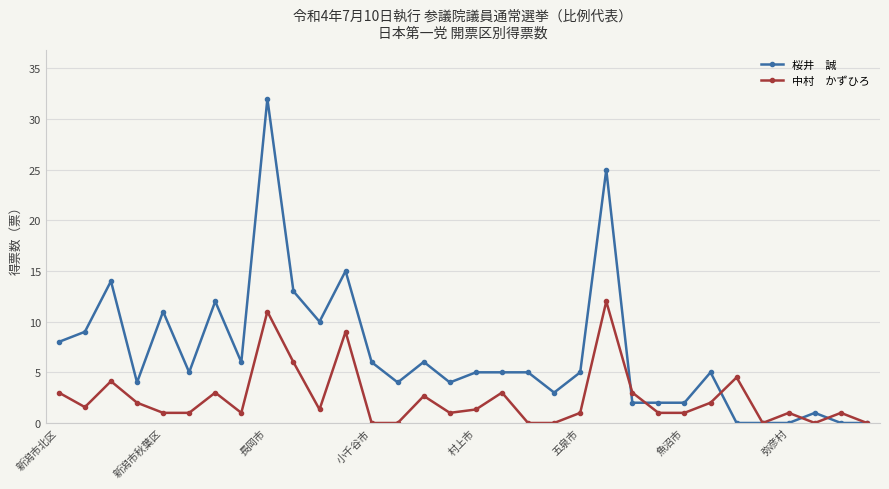

What is the maximum value shown in the chart?

32.0